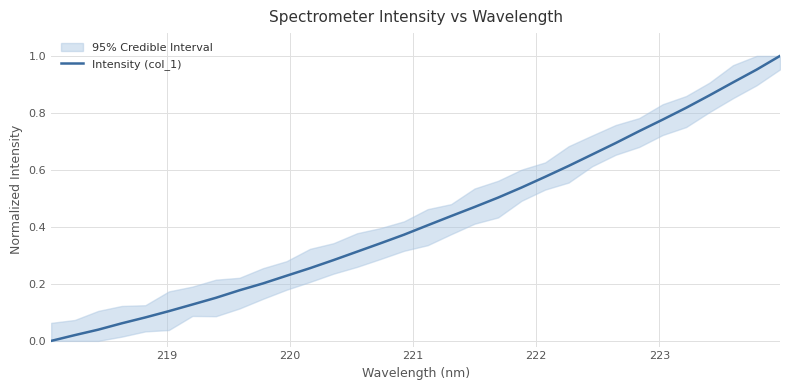

The chart shows a value of 1.0 at 24. True or false?

False